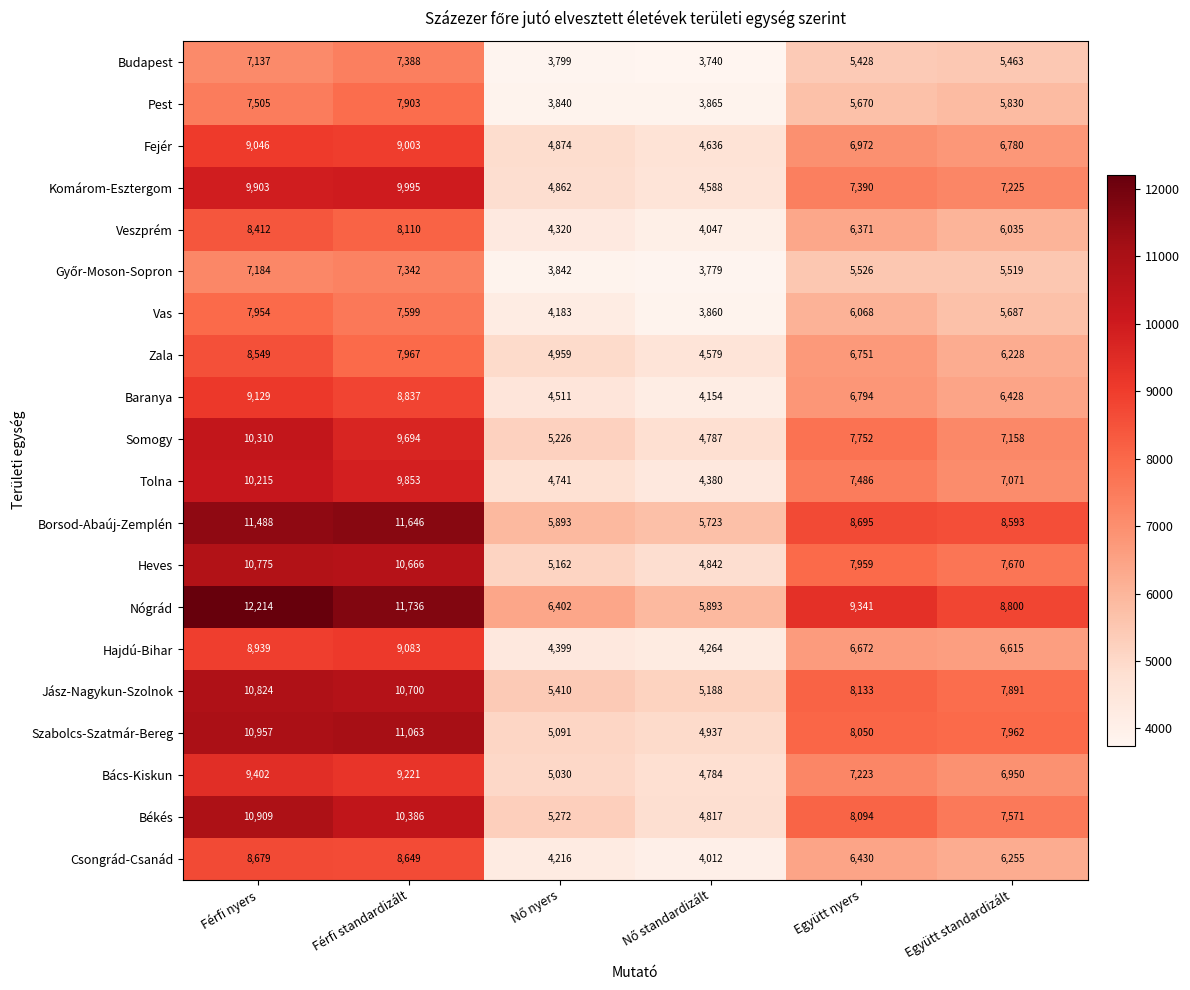

What is the highest value of the Nógrád series?

12214